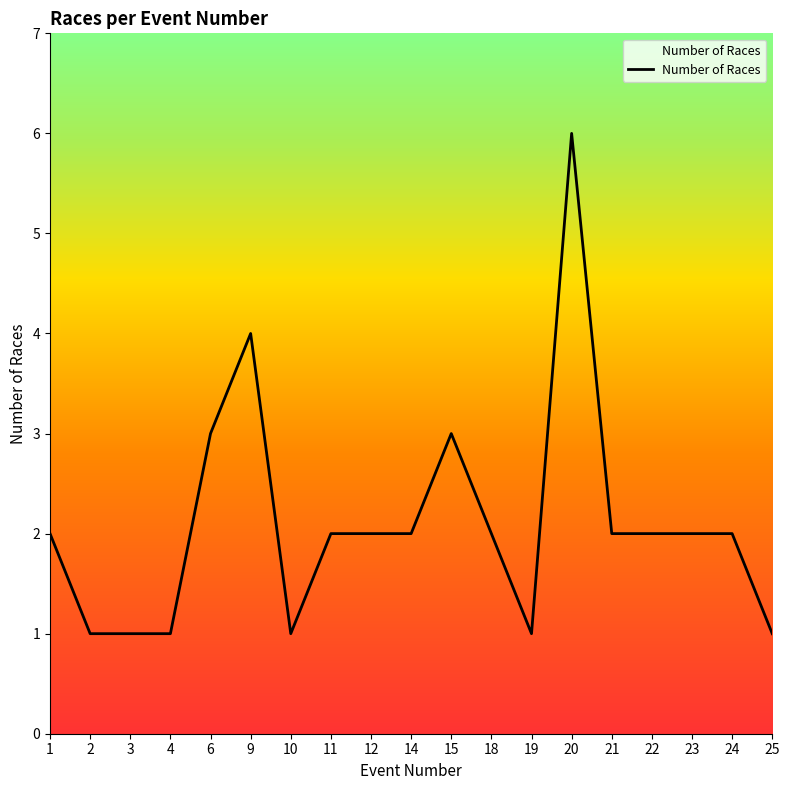

What is the difference between the values at 15 and 1?

1